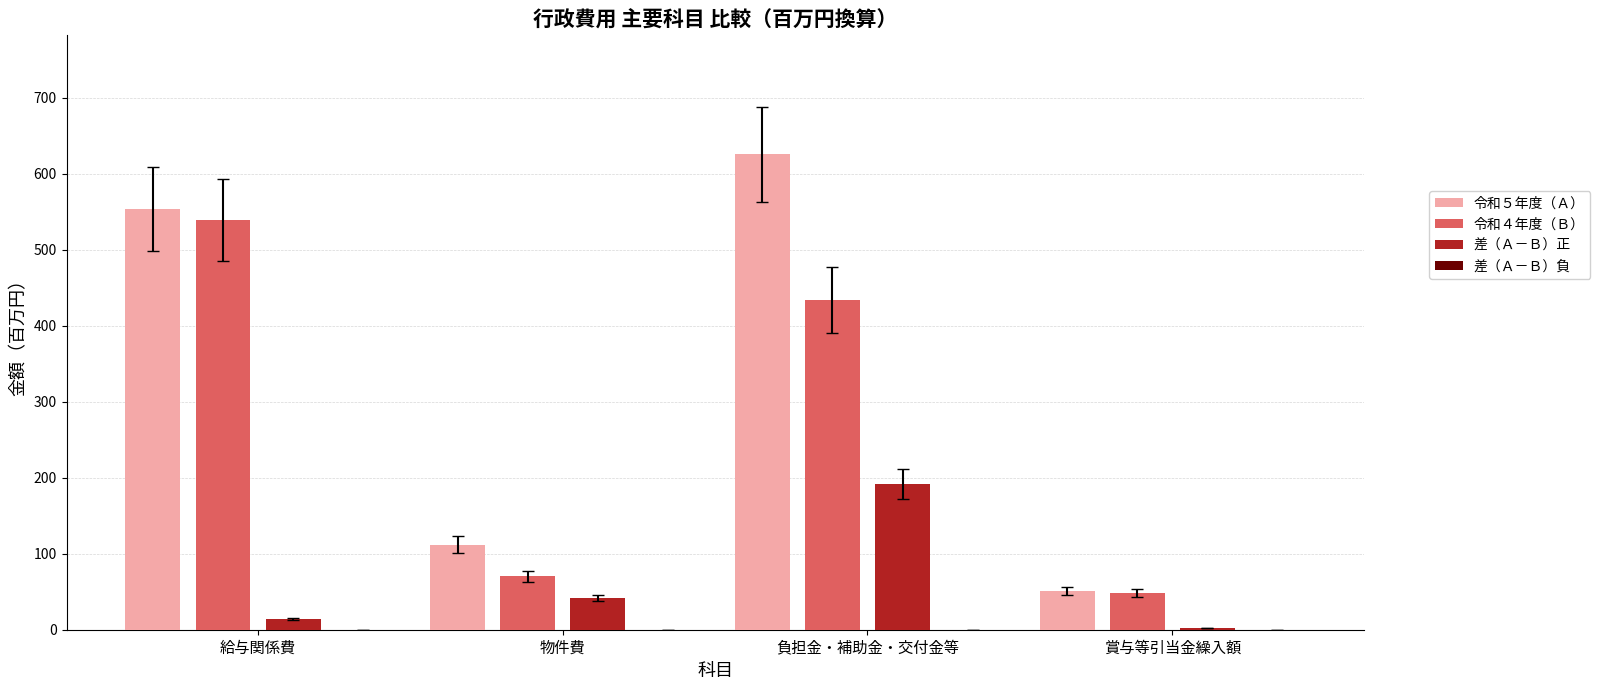

The value of 令和４年度（Ｂ） at 物件費 is 20.4. True or false?

False